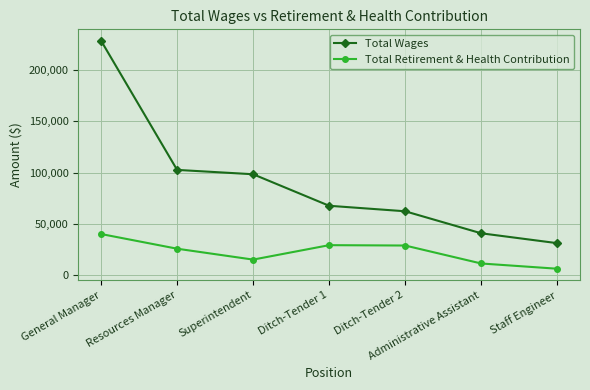

How many lines are shown in the chart?

2